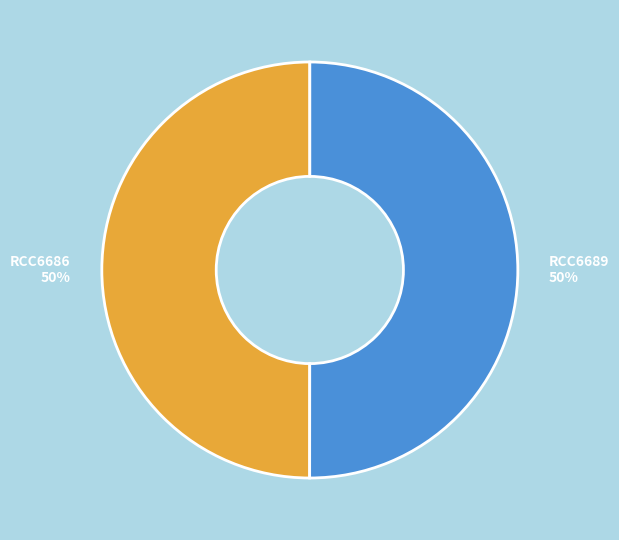

Do RCC6689 and RCC6686 together represent more than half of the pie?

Yes